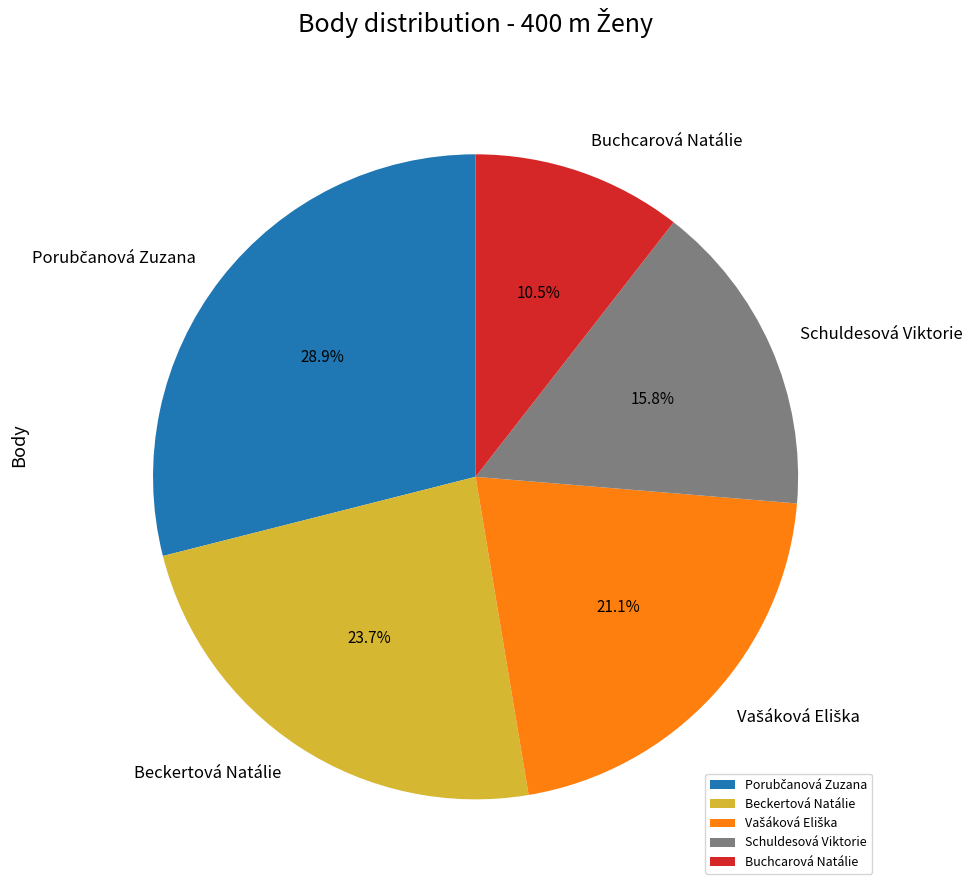

How much of the chart is everything except Buchcarová Natálie?

89.5%